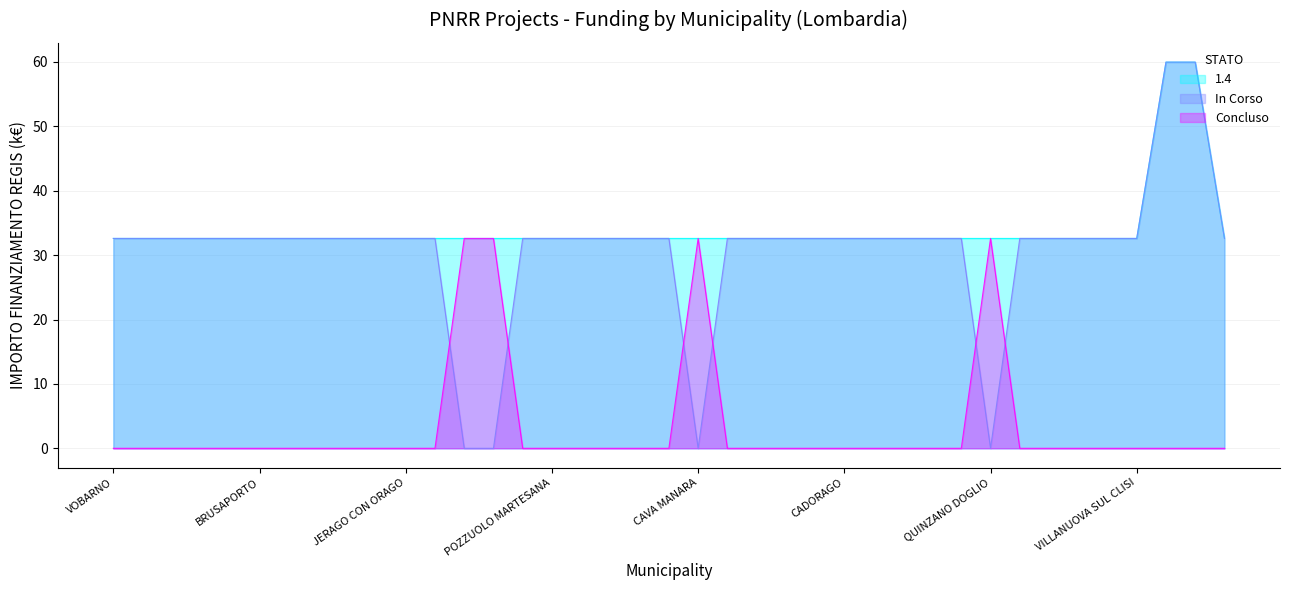

Which has a higher value, CAVENAGO DI BRIANZA or ERBUSCO?

CAVENAGO DI BRIANZA